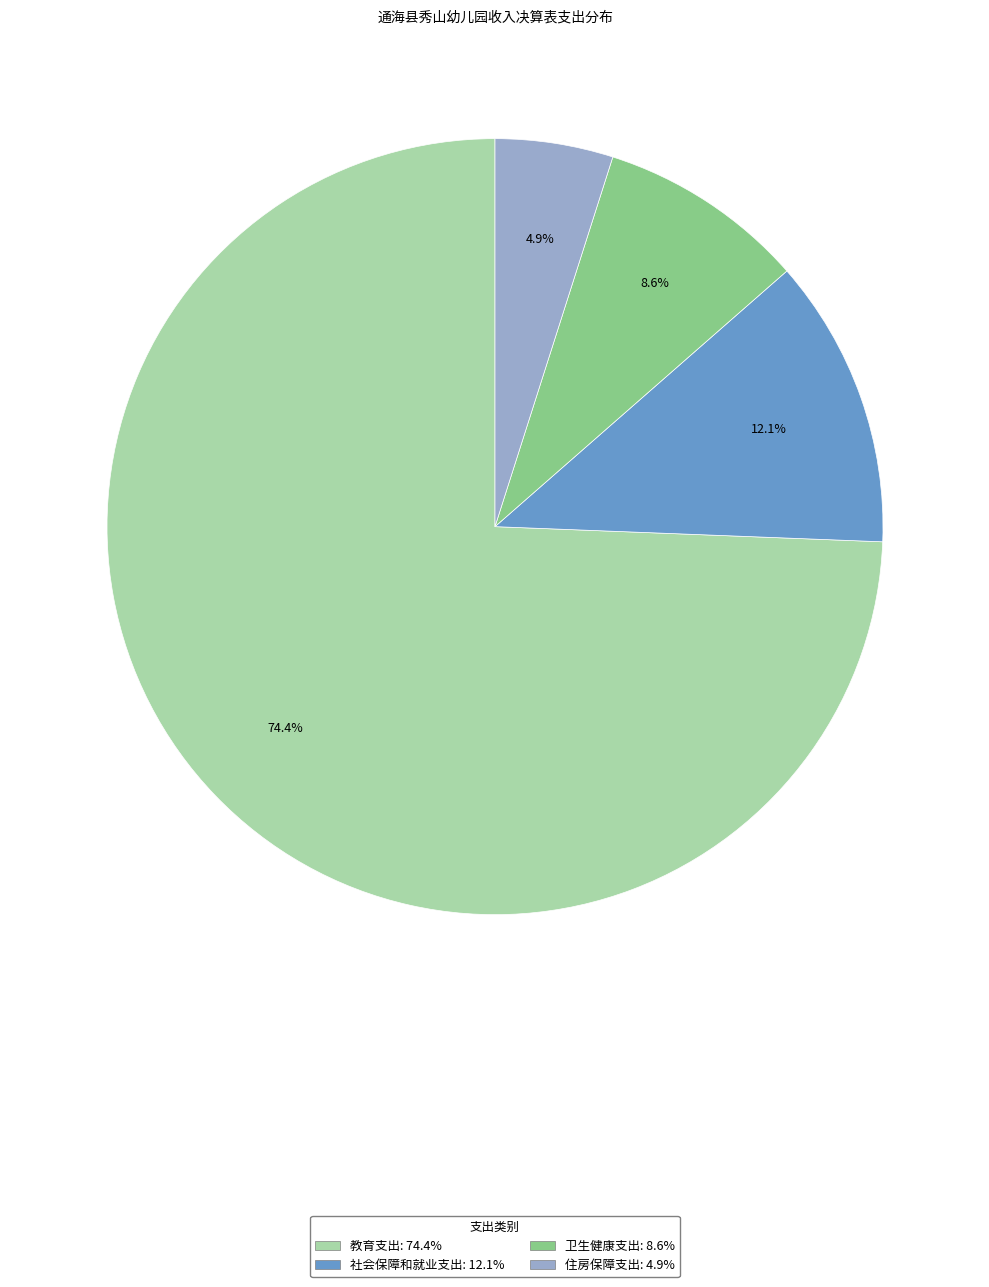

Which category has the smallest portion of the pie?

住房保障支出